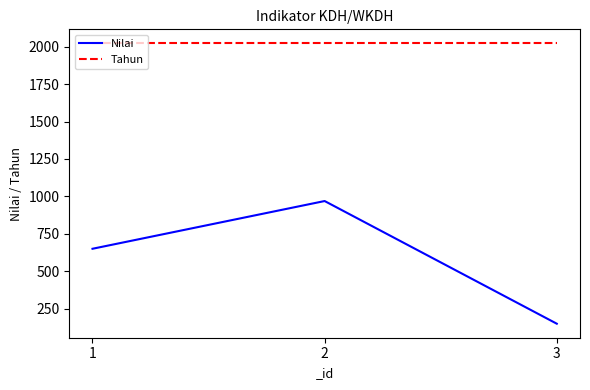

Reading right to left, list all the values displayed in this chart.

Nilai: 149.1	969.0	650.0
Tahun: 2023.0	2023.0	2023.0